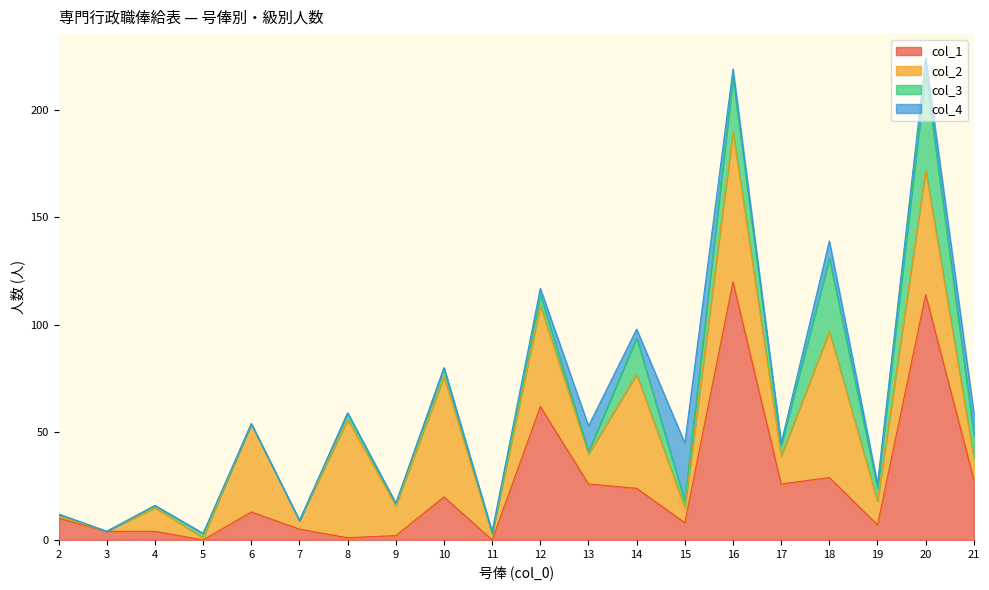

Does the chart display data point markers on the line(s)?

No